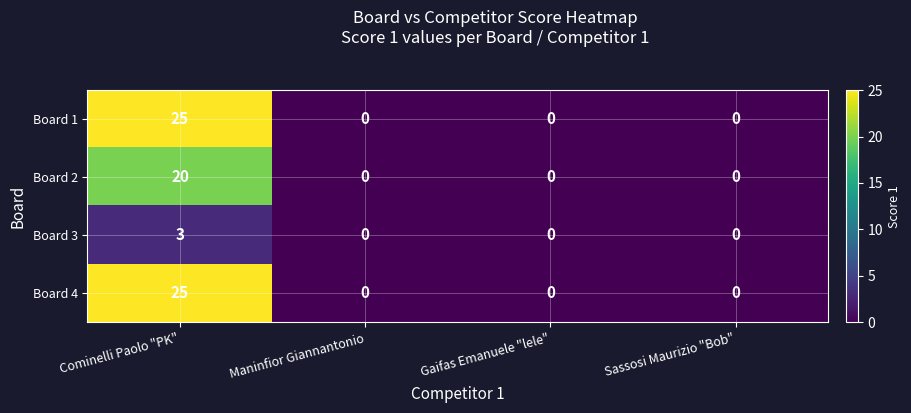

At which category is the sum across all series the highest?

Cominelli Paolo "PK"